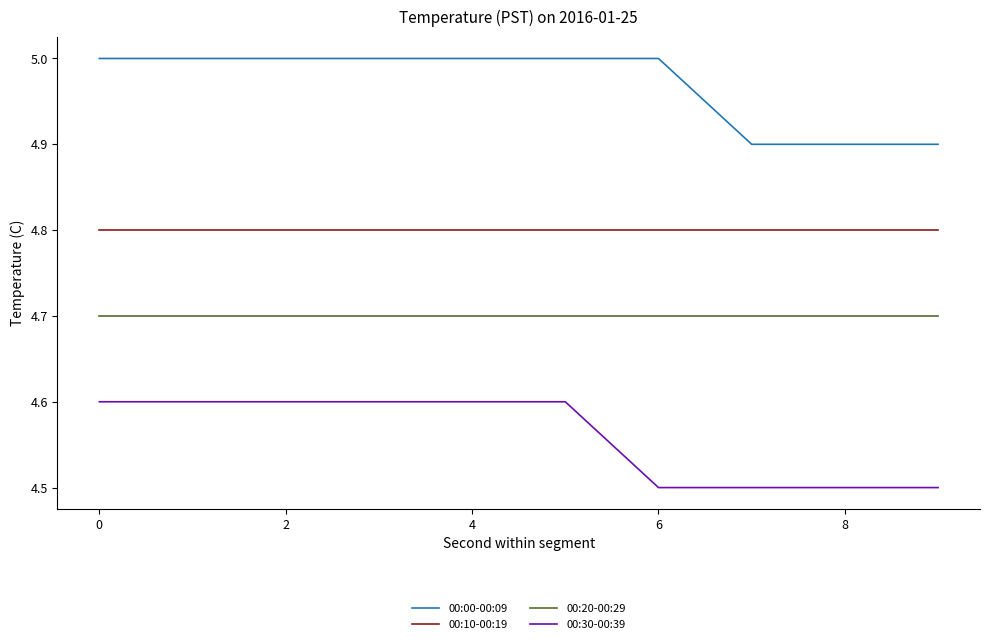

List the series in order of their overall mean, highest first.

00:00-00:09, 00:10-00:19, 00:20-00:29, 00:30-00:39